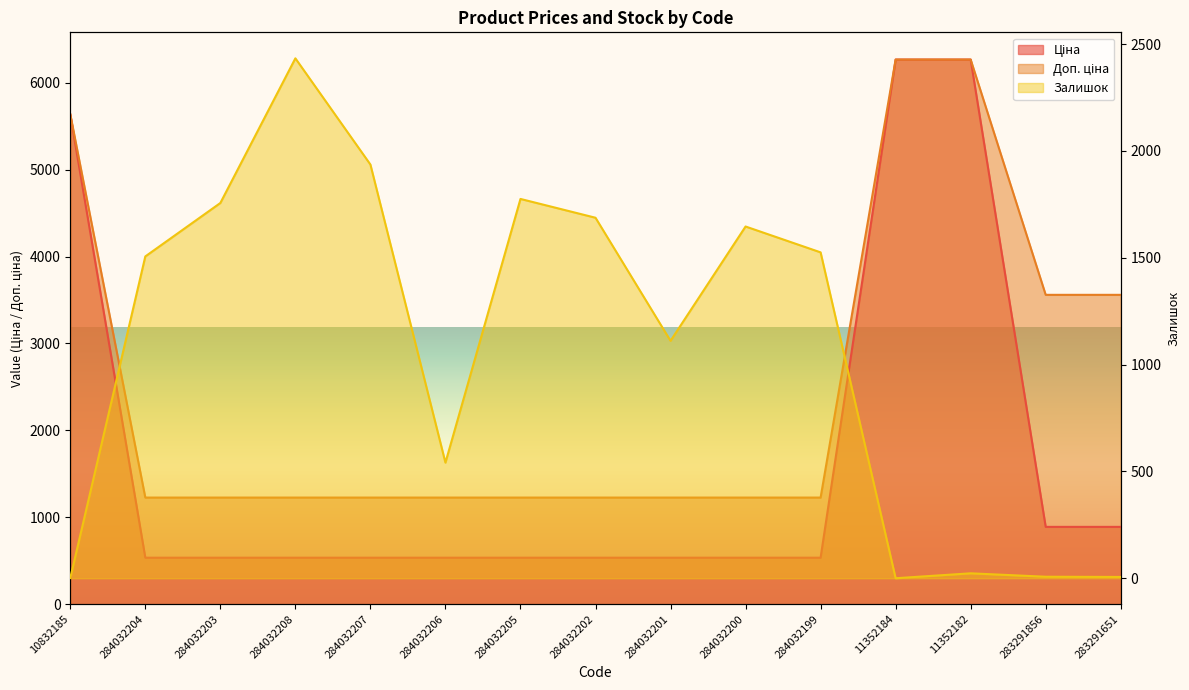

Is it true that Ціна equals 535.4 at 284032207?

True